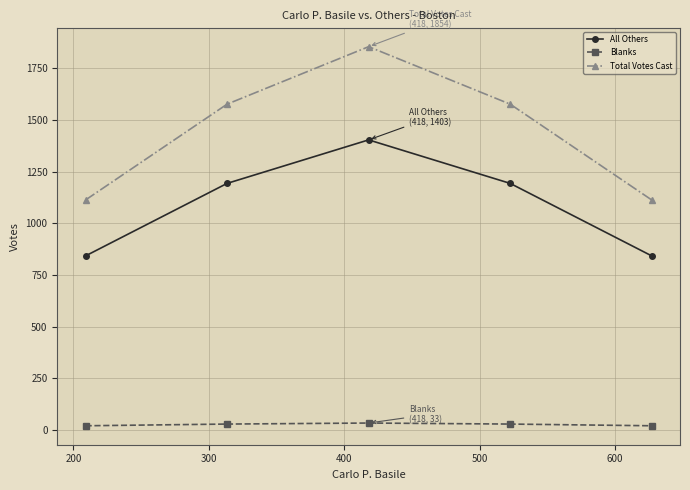

Rank the series by their maximum value, from highest to lowest.

Total Votes Cast, All Others, Blanks